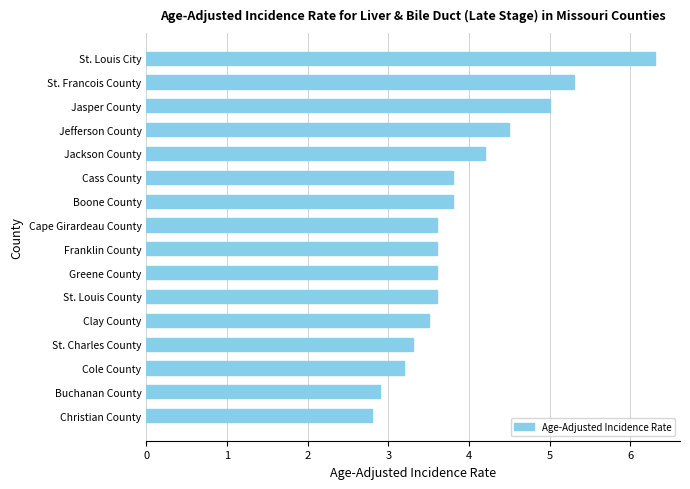

The value at Clay County is 4.9. True or false?

False